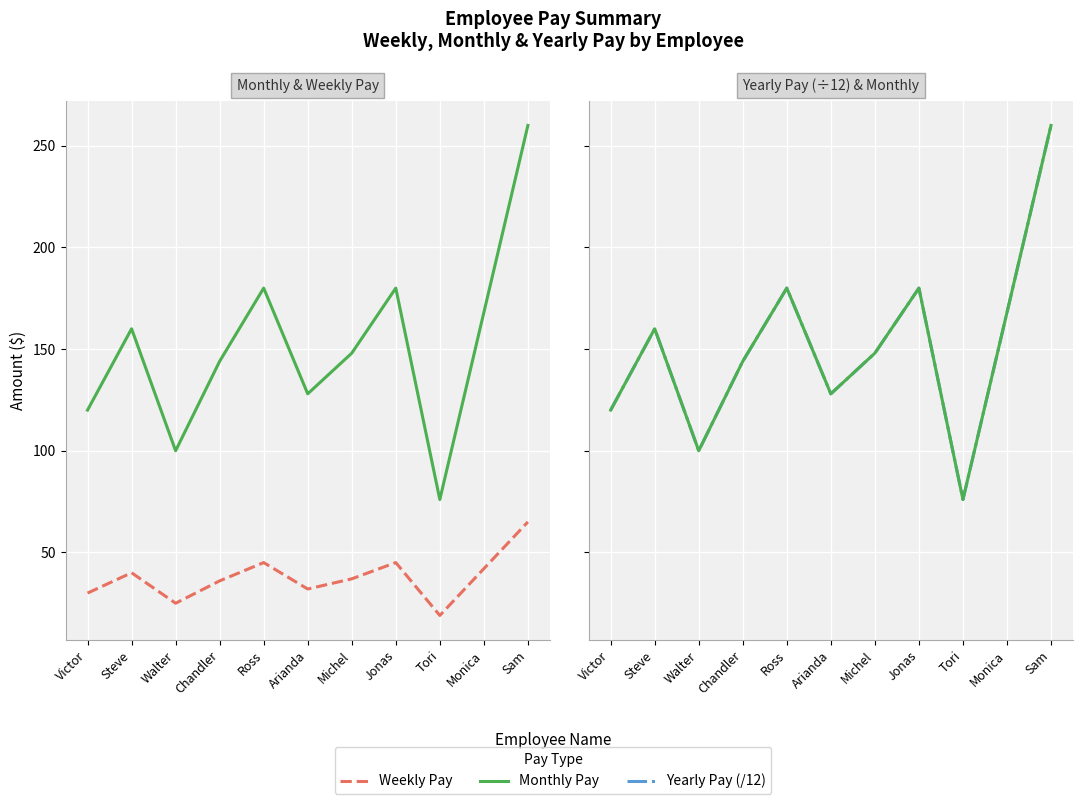

Is it true that Yearly Pay (/12) equals 168 at Monica?

True